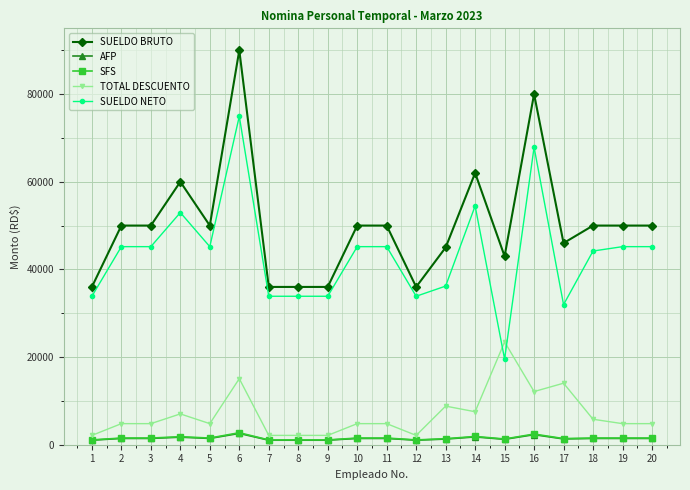

True or false: AFP has more than 1 interior local peaks.

True